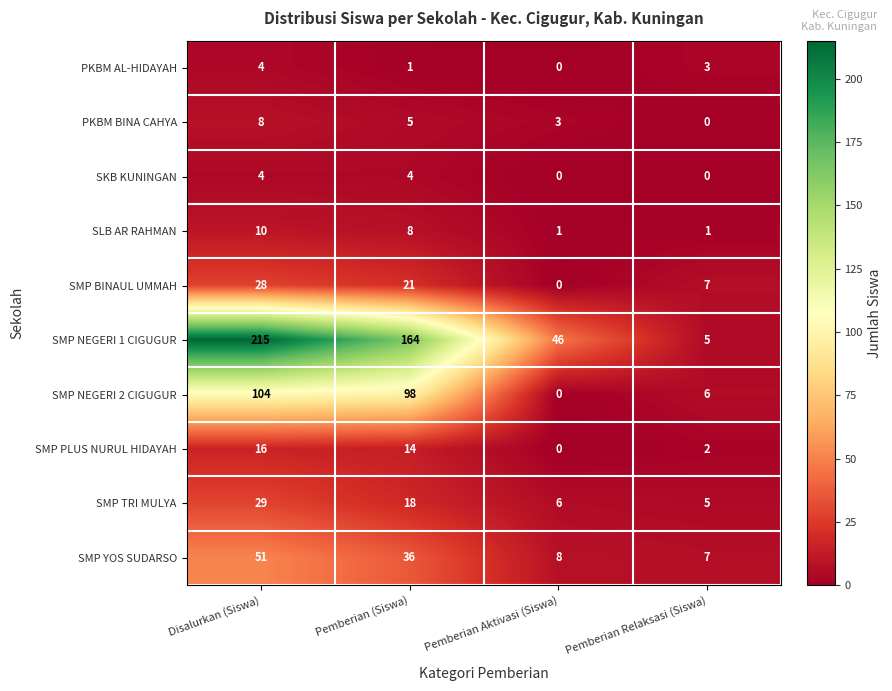

At Pemberian (Siswa), list the series in order from largest to smallest.

SMP NEGERI 1 CIGUGUR, SMP NEGERI 2 CIGUGUR, SMP YOS SUDARSO, SMP BINAUL UMMAH, SMP TRI MULYA, SMP PLUS NURUL HIDAYAH, SLB AR RAHMAN, PKBM BINA CAHYA, SKB KUNINGAN, PKBM AL-HIDAYAH